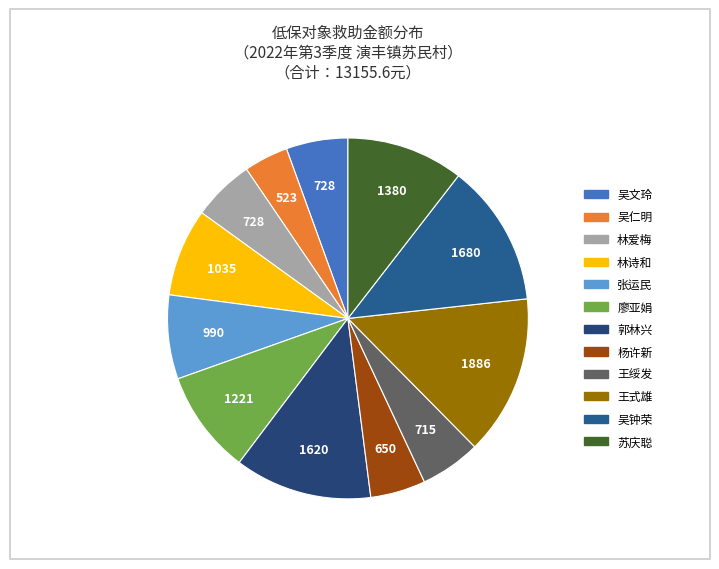

To the nearest percent, what portion does 吴仁明 represent?

4%